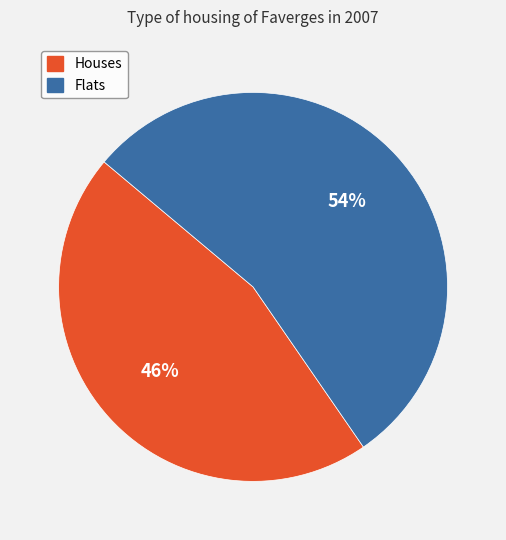

Is there a majority slice in this chart?

Yes